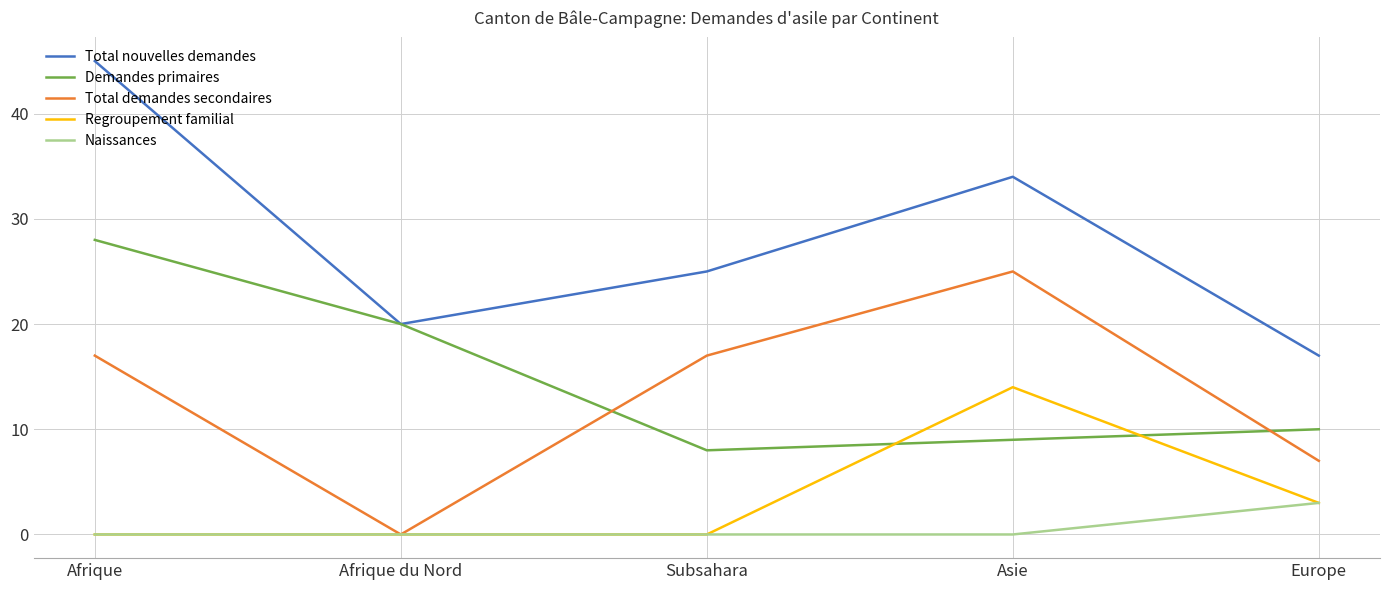

What is the difference between the second highest and second lowest values in the Regroupement familial series?

3